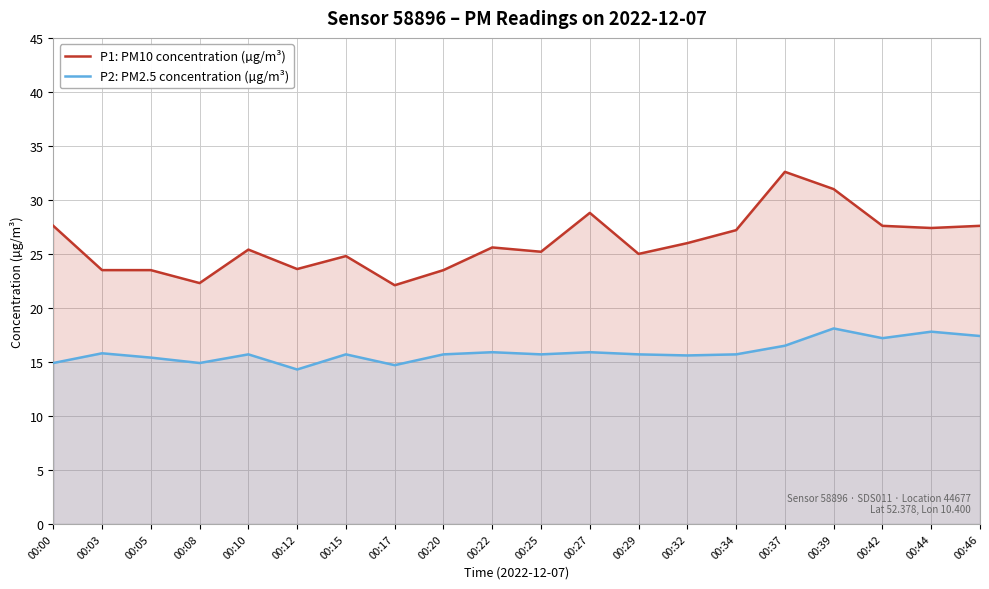

The P2: PM2.5 concentration (µg/m³) series shows 24.7 at 00:39. True or false?

False